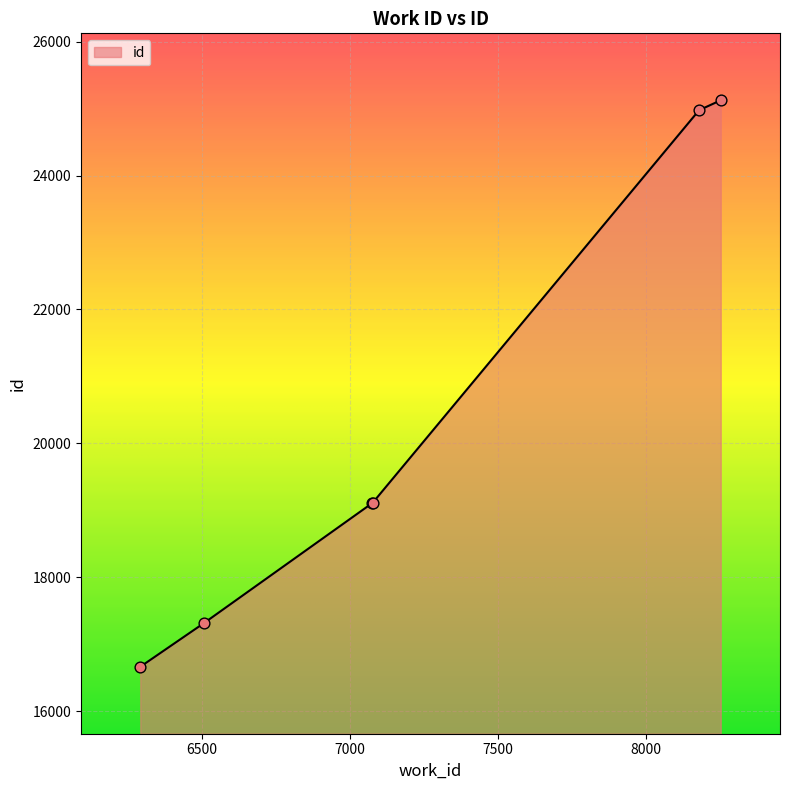

What is the difference between the maximum and minimum values?

8462